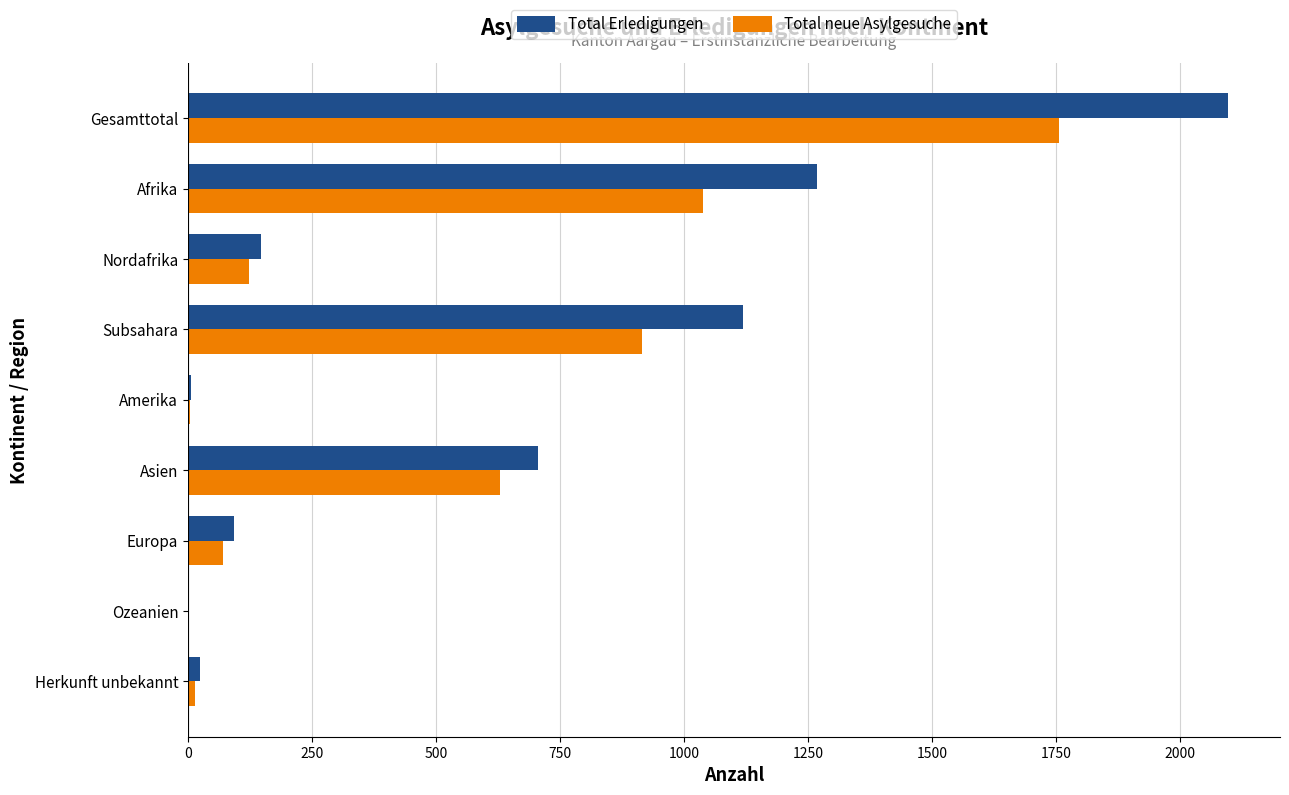

At which label is Total neue Asylgesuche closest to 878?

Subsahara